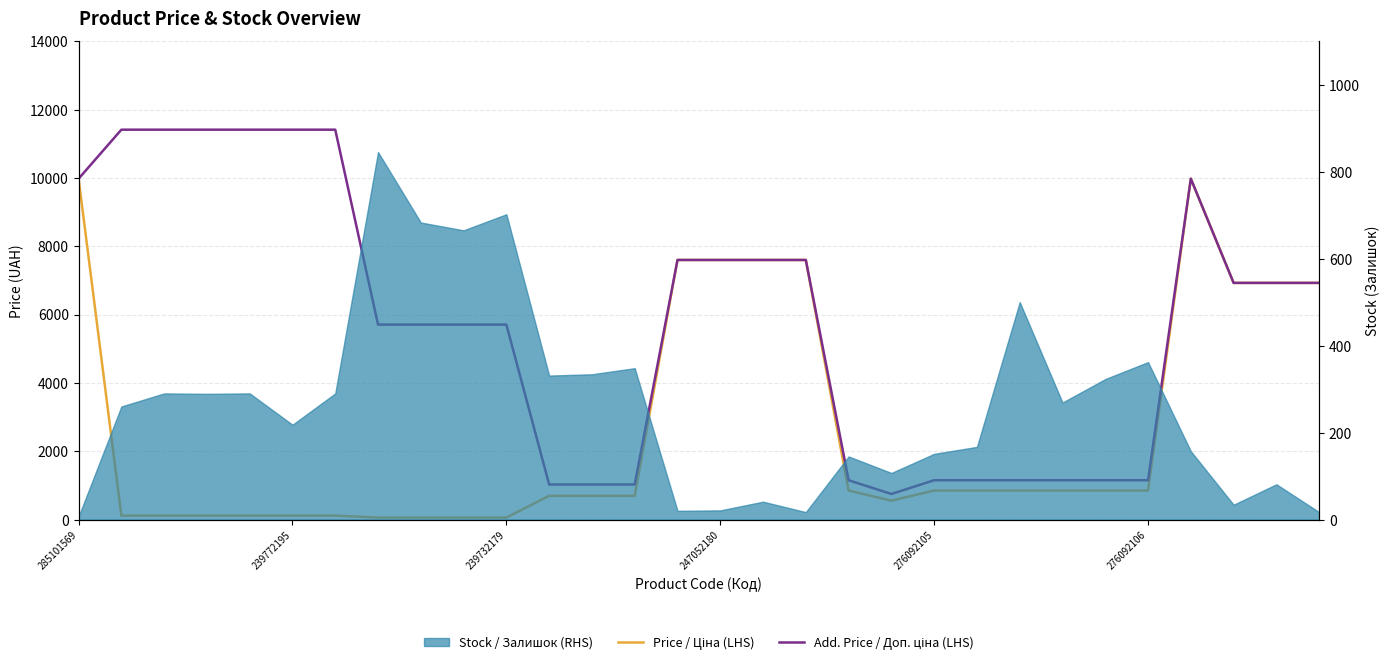

How many lines are shown in the chart?

2